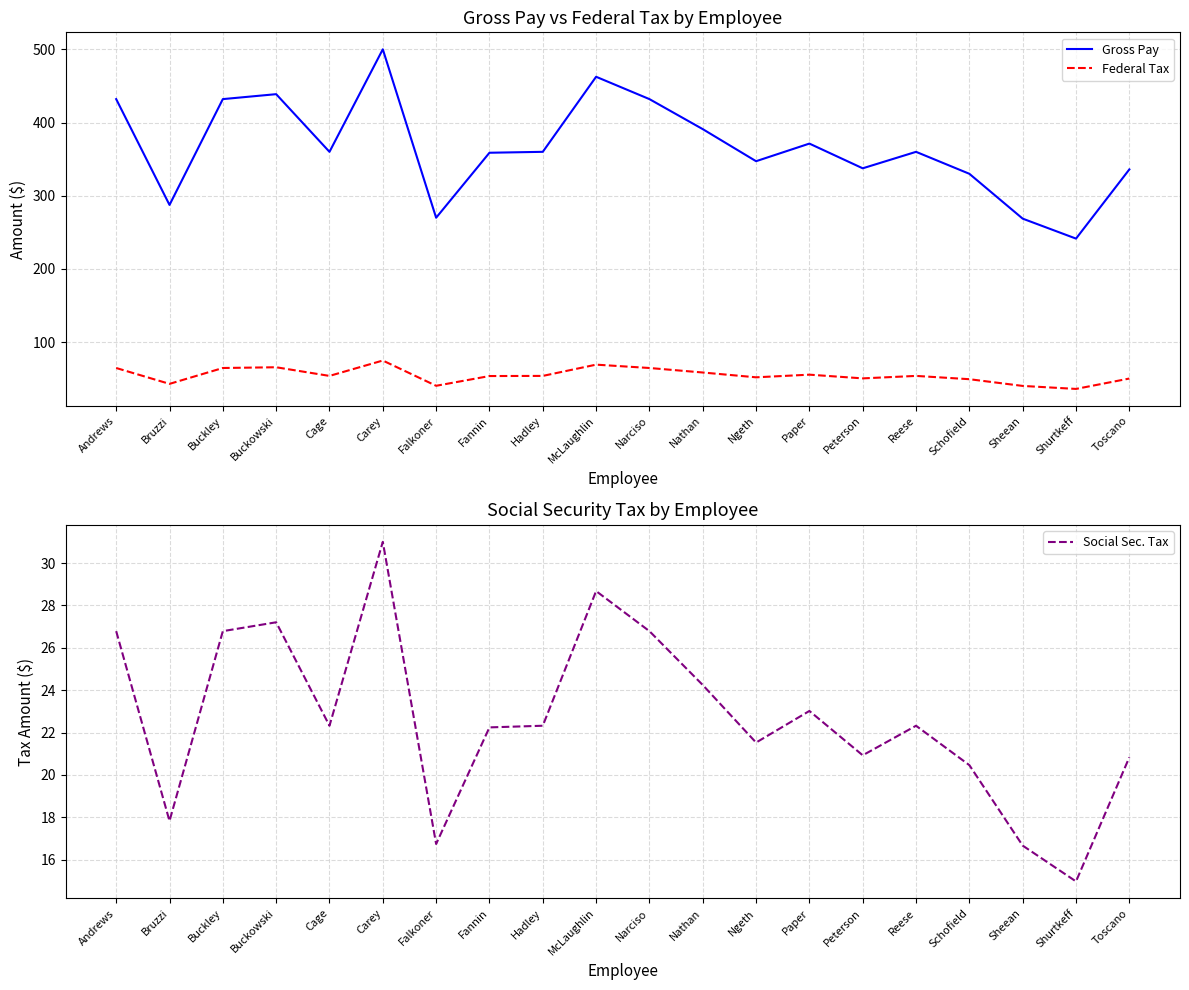

At which category is the sum across all series the highest?

Carey